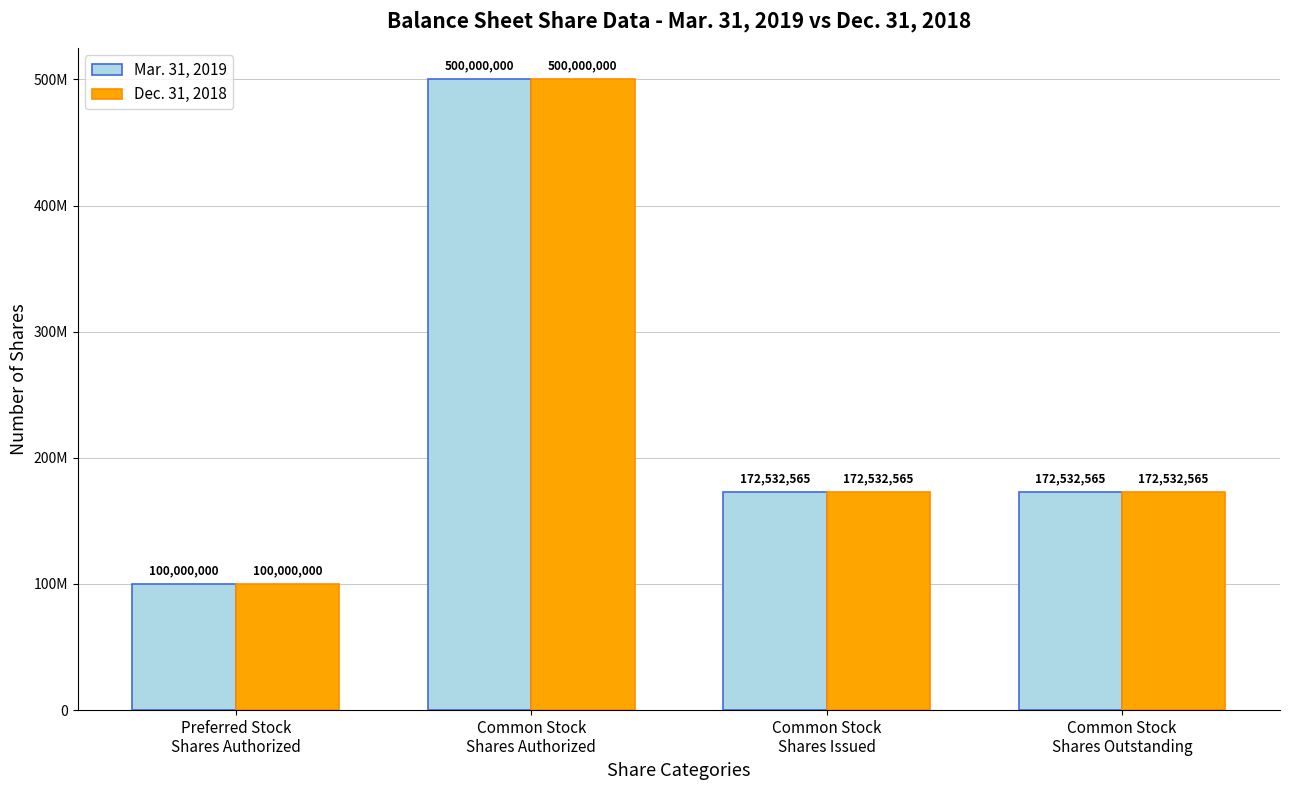

What is the sum of all Mar. 31, 2019 values?

945065130